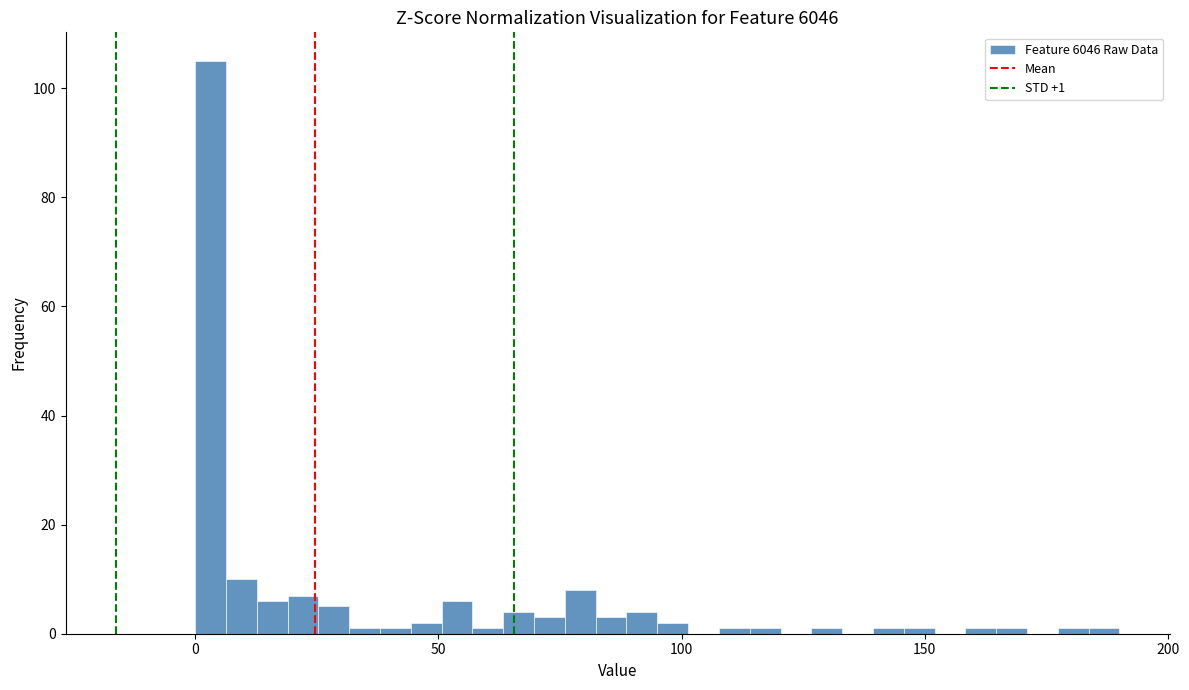

Around what value on the x-axis is the tallest bar? Give the approximate position of its centre, as read against the axis.

5